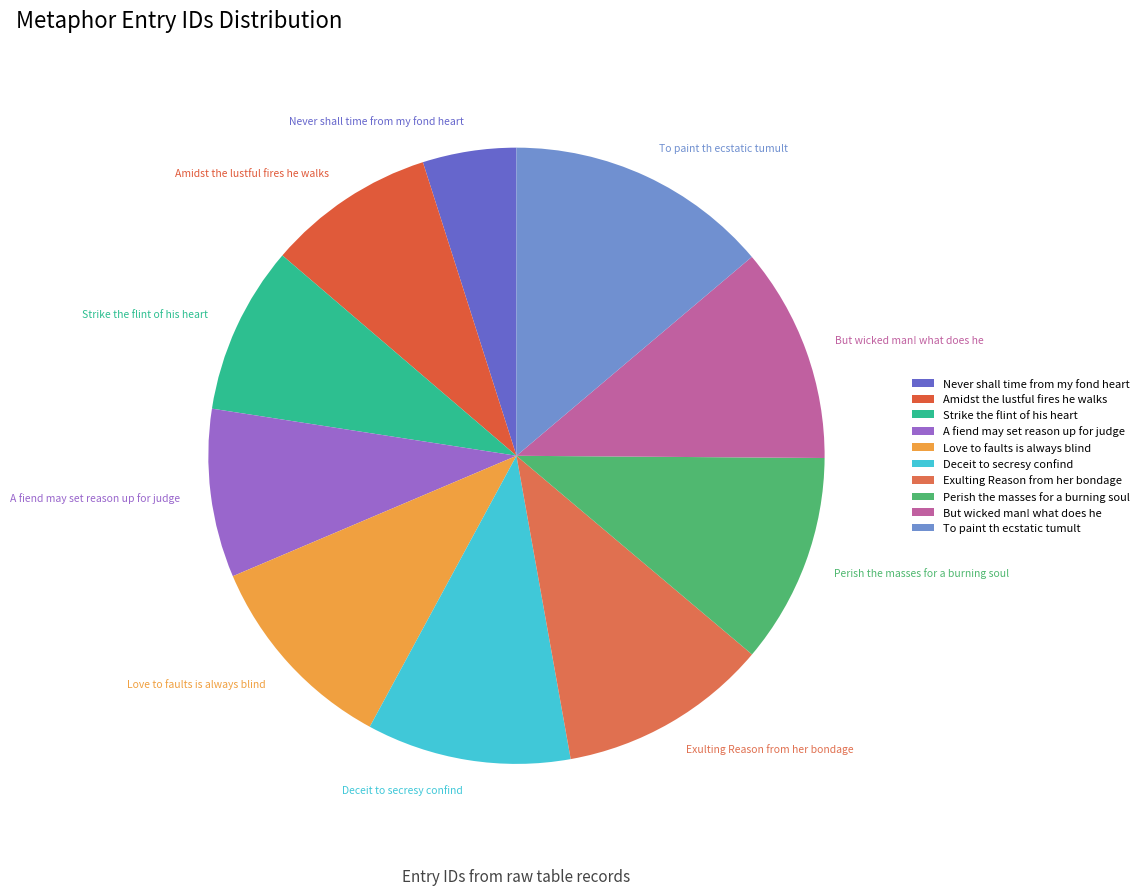

Does A fiend may set reason up for judge represent more than half of the total?

No